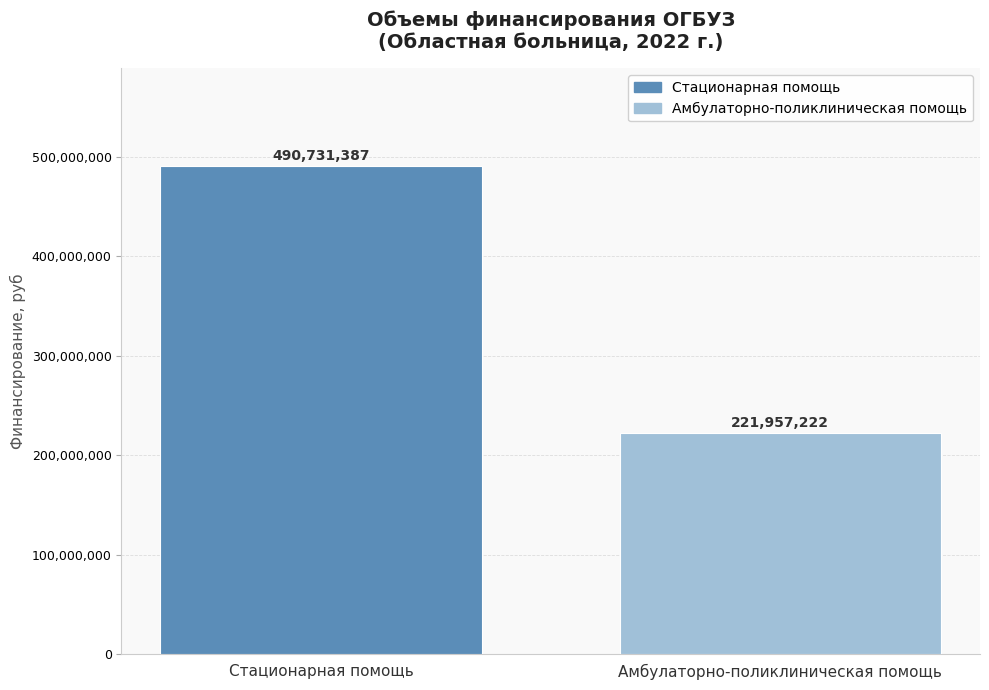

What is the maximum value shown in the chart?

490731387